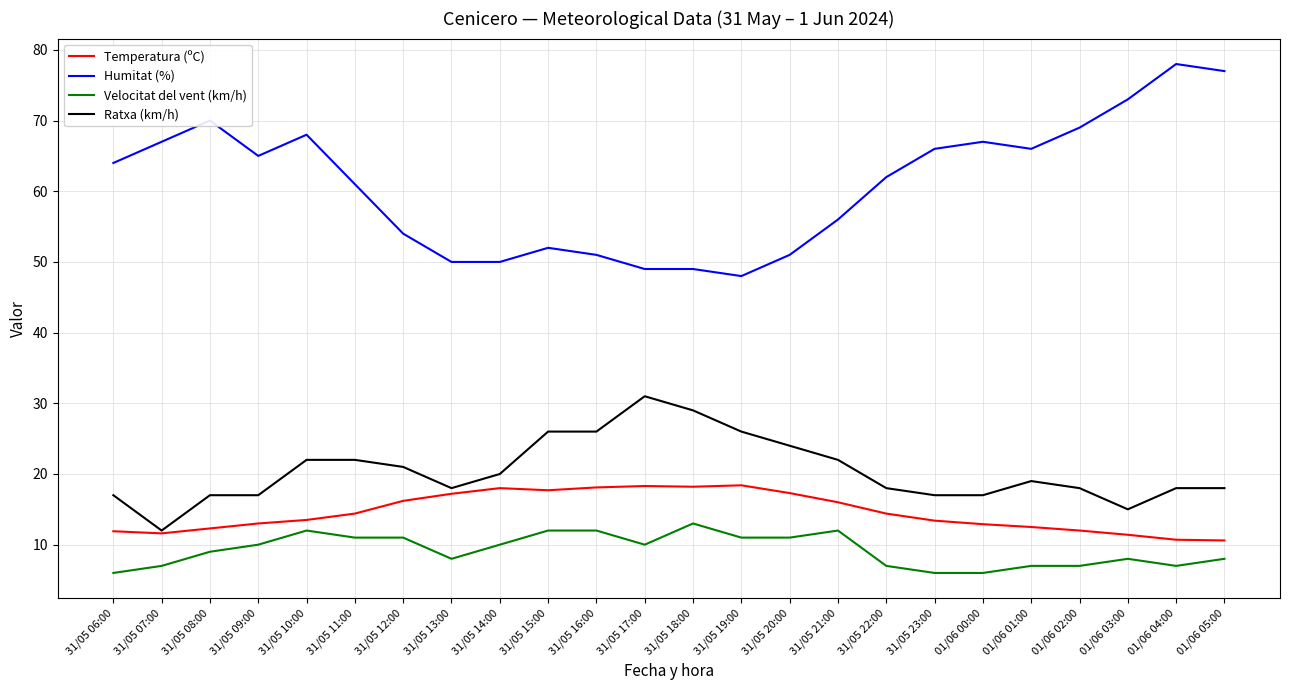

What are all the series names shown in the legend?

Temperatura (ºC), Humitat (%), Velocitat del vent (km/h), Ratxa (km/h)